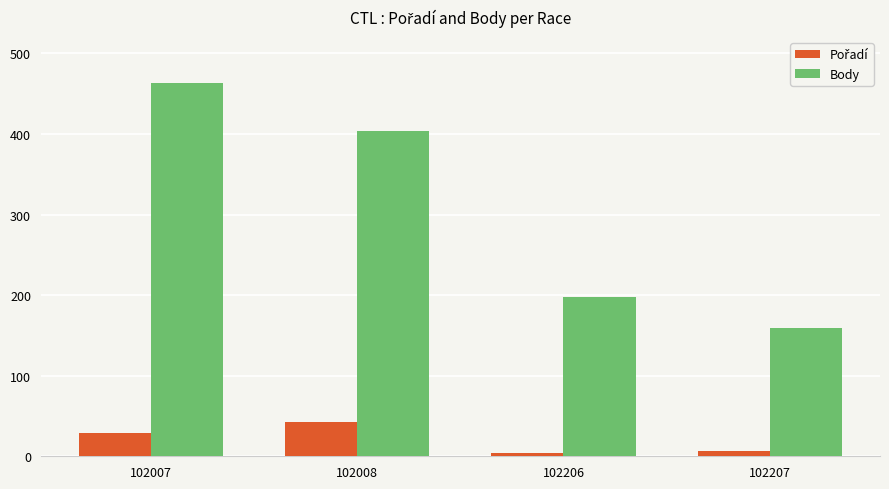

Which series has the largest range (max minus min)?

Body